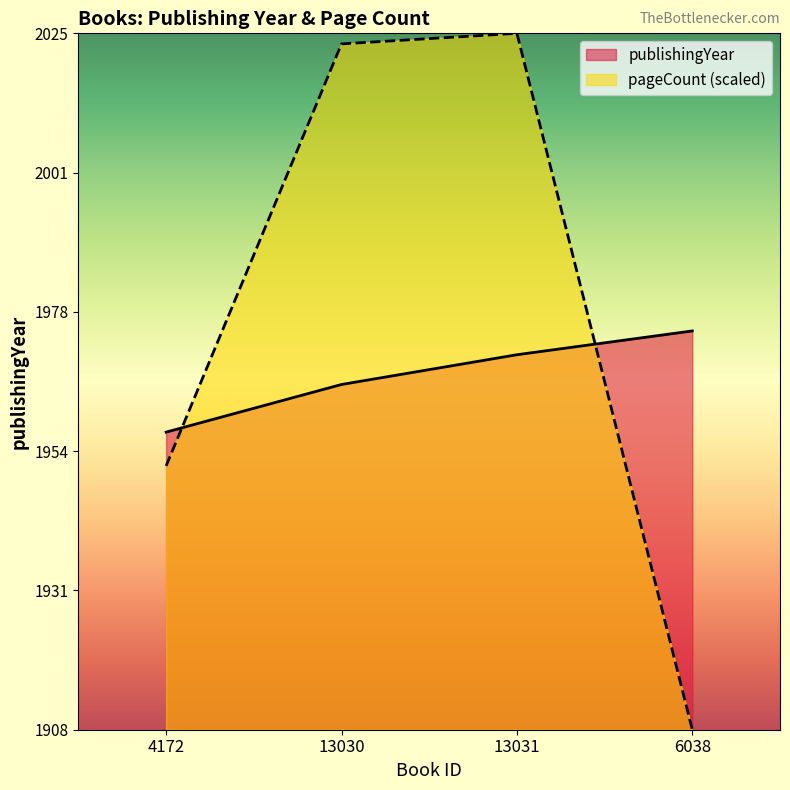

Which category has the lowest value across all series?

6038